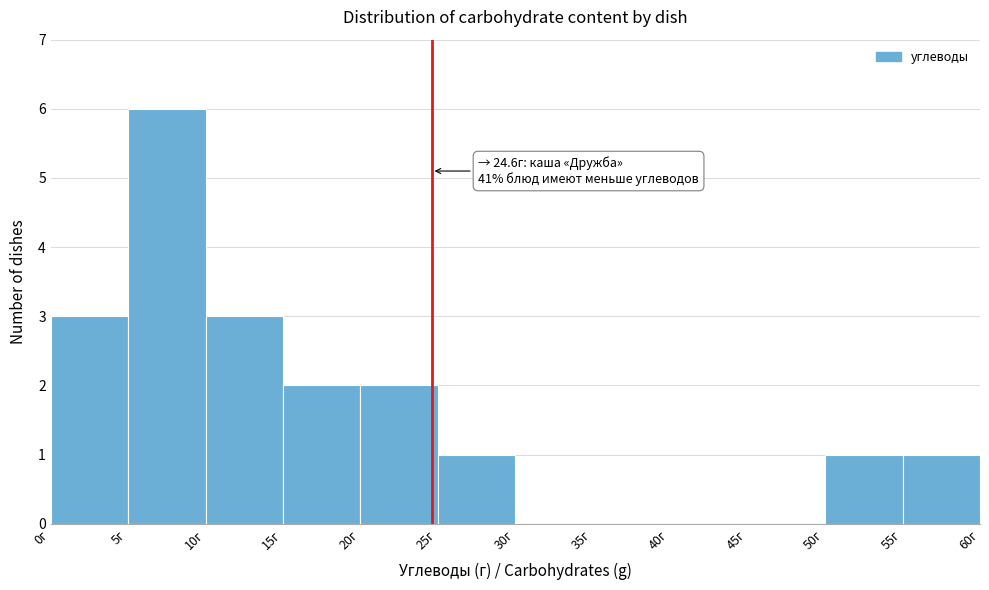

Which range on the x-axis has the tallest bar?

5 to 10